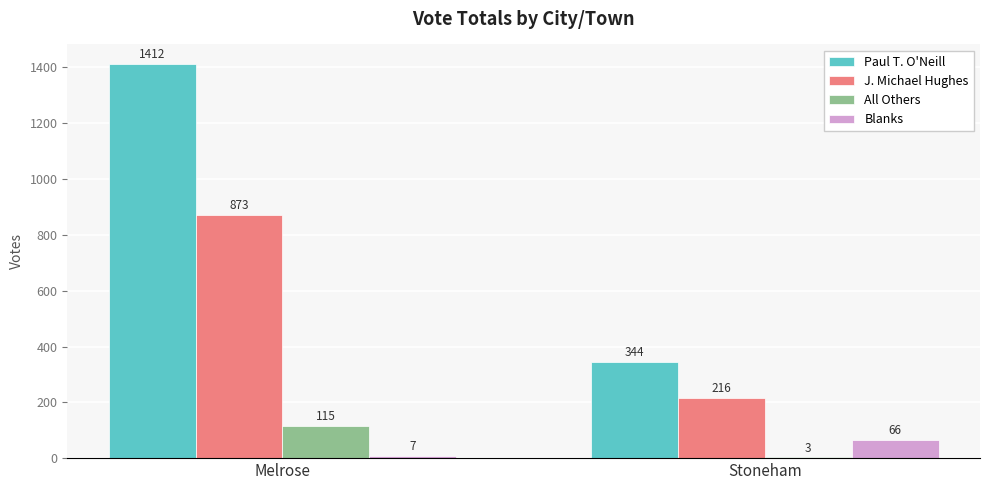

How many distinct data groups are displayed?

4